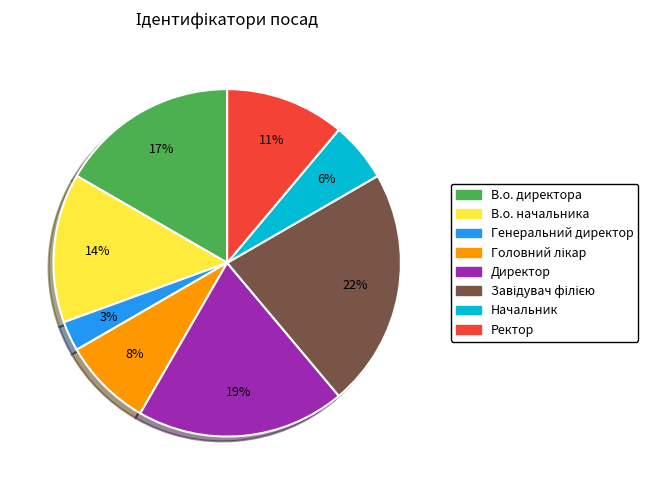

The Директор slice represents 11% of the pie. True or false?

False